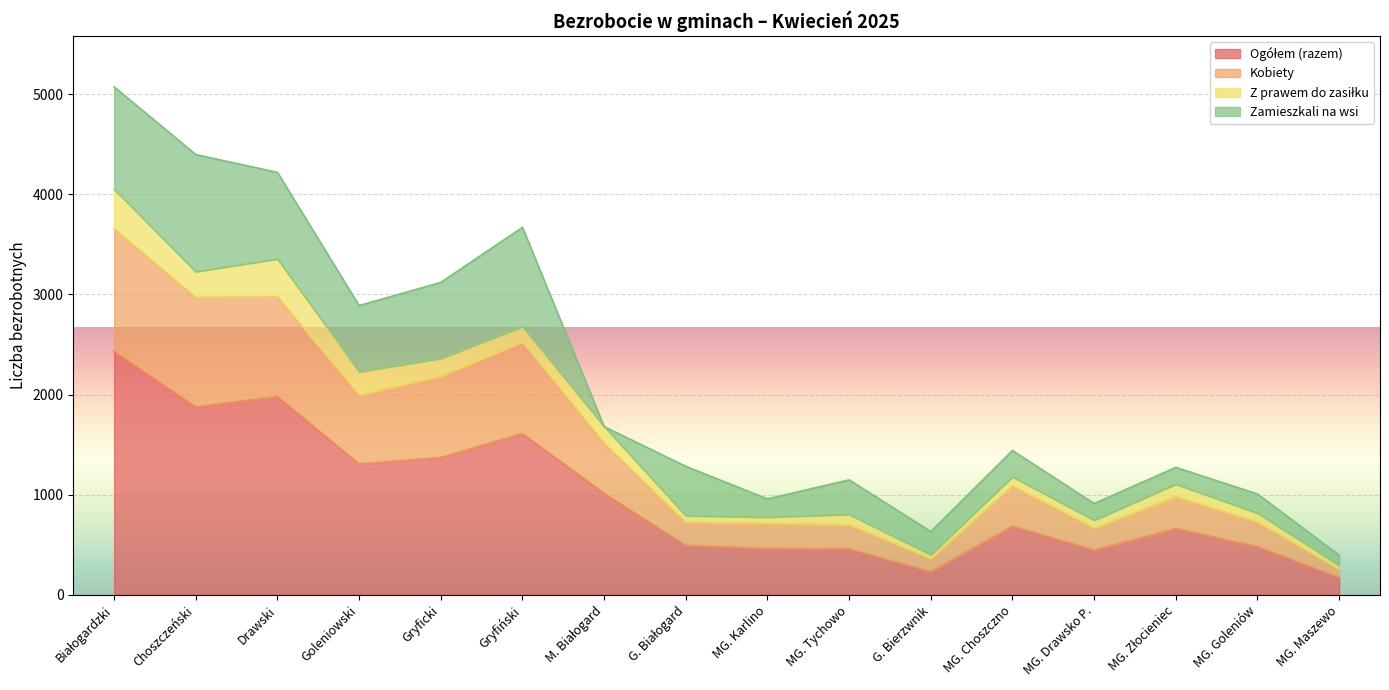

At which label is Kobiety closest to 1957?

Goleniowski